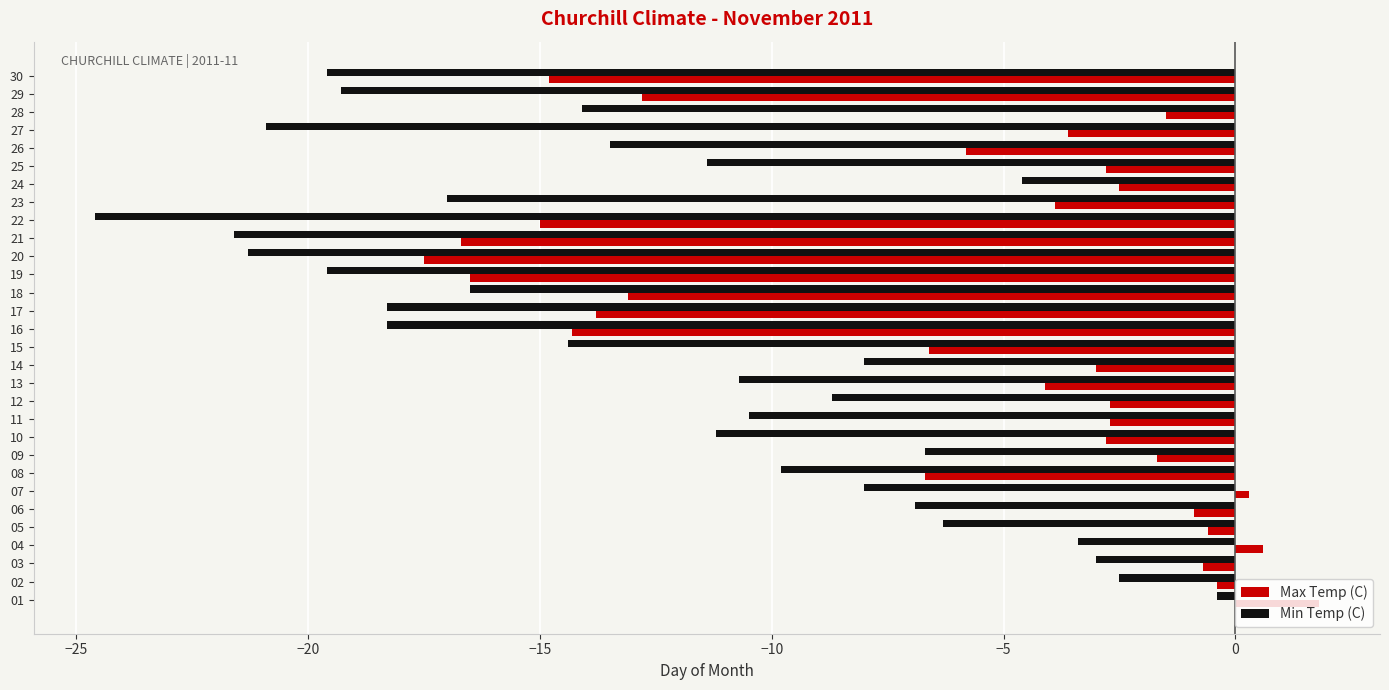

What is the approximate value of Max Temp (C) at 17?

-13.8